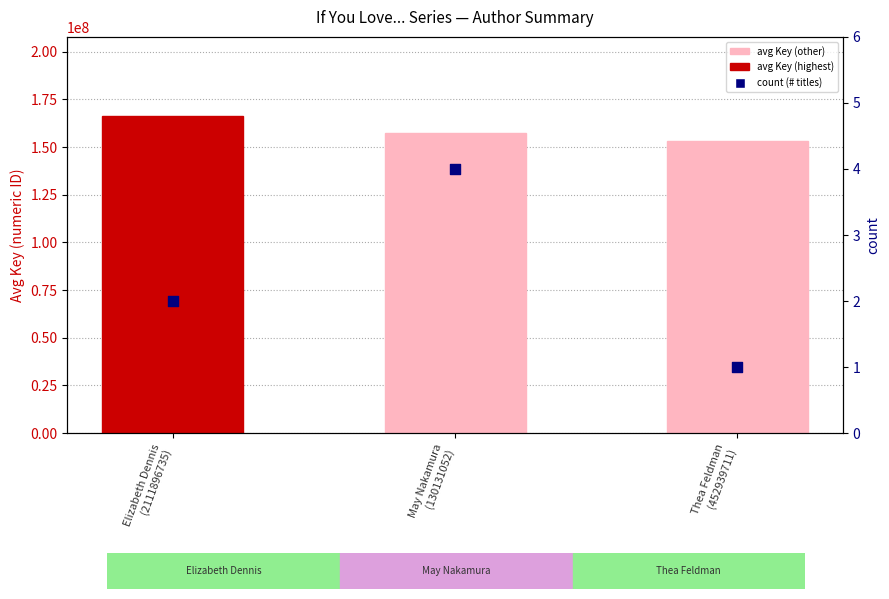

Is the value of avg Key (value) at May Nakamura
(130131052) greater than the value of count (# titles) at May Nakamura
(130131052)?

Yes